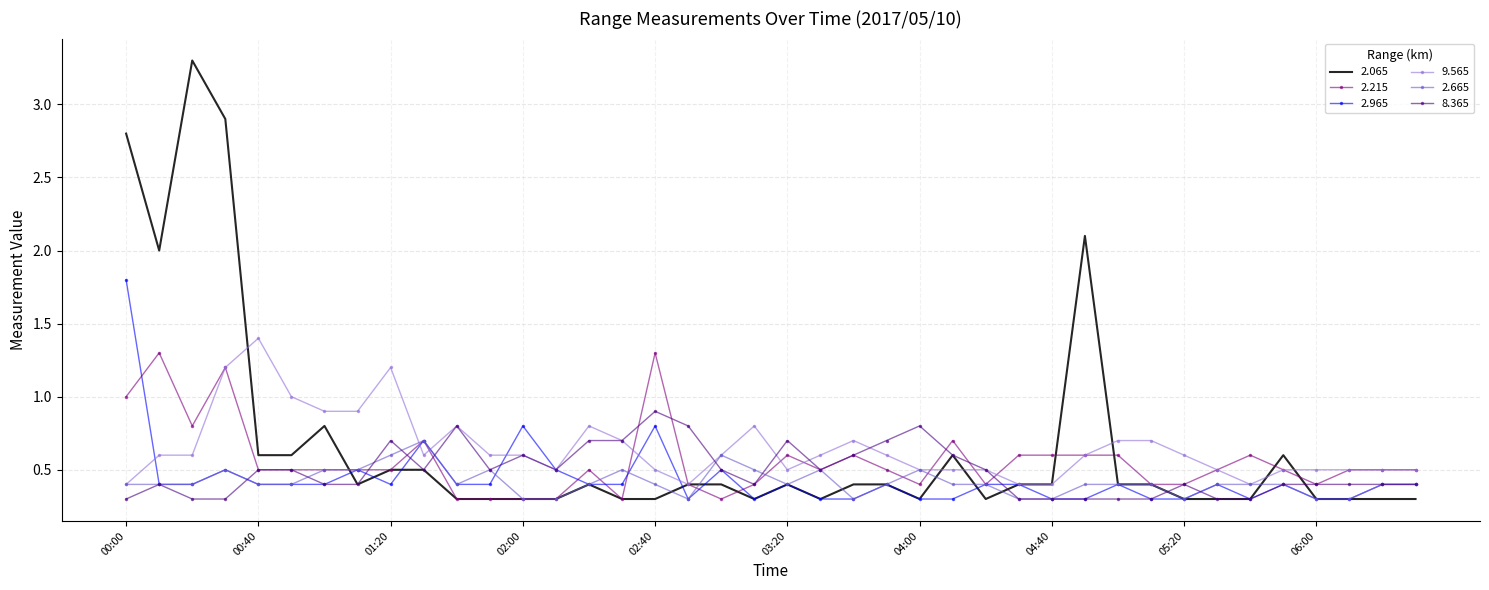

Which series has the largest range (max minus min)?

2.065